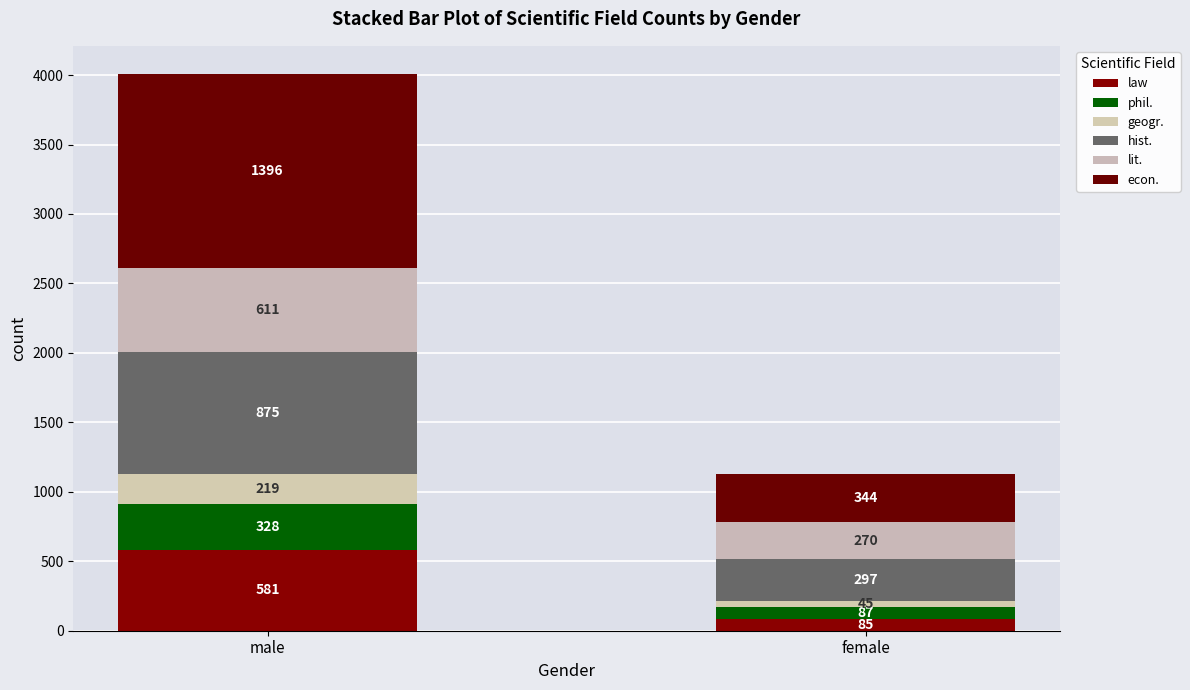

Which series has the largest total across all categories?

econ.